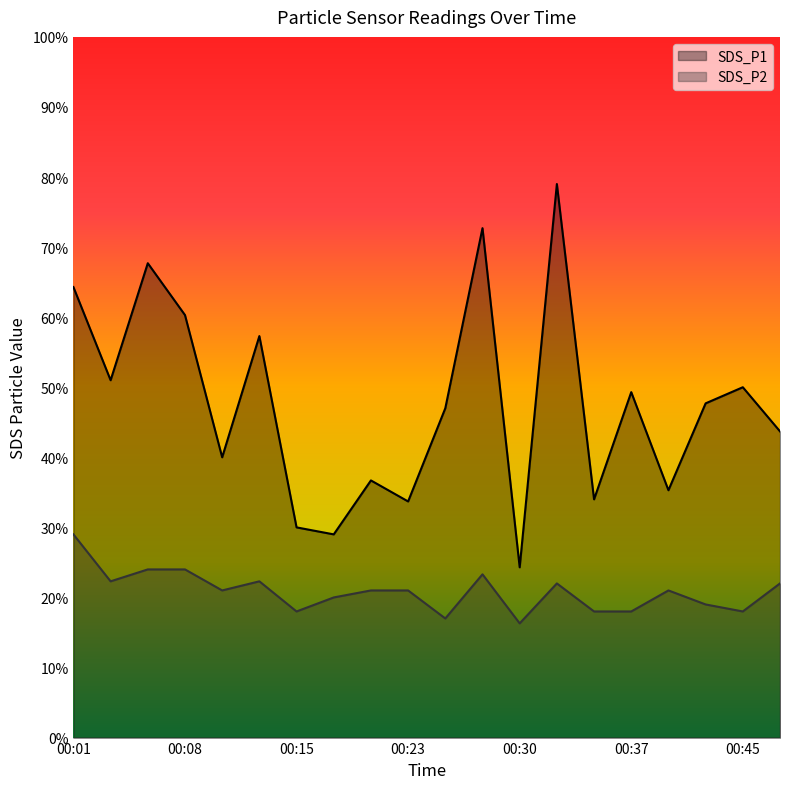

How many data points does each series have?

20